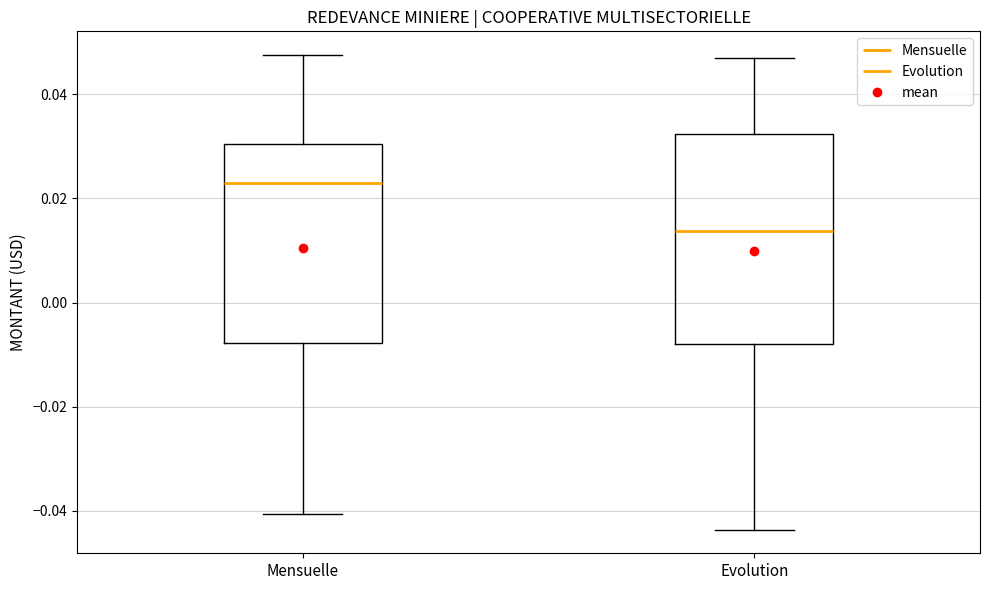

Where does the median line of the box for Mensuelle sit on the y-axis? The values are not printed on the chart, so give them approximately, as read against the axis.

0.022